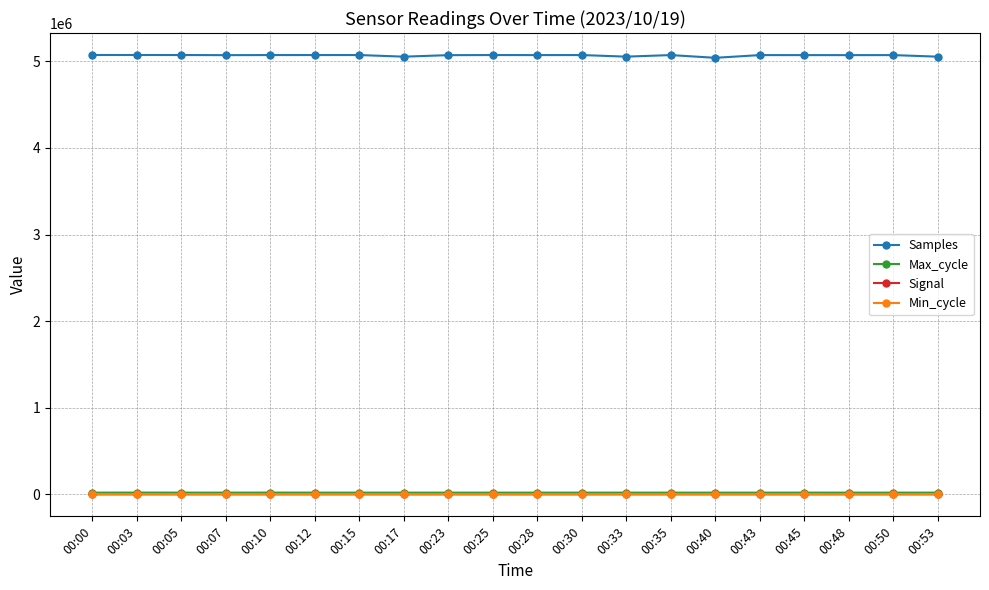

Which series has the largest total across all categories?

Samples